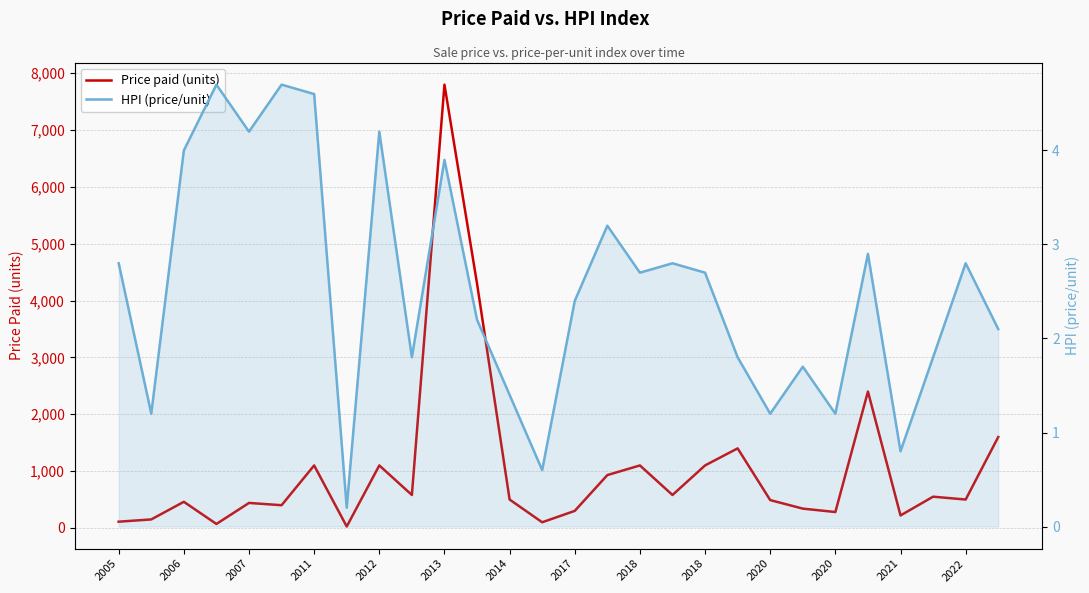

What is the sum of the HPI (price/unit) values at 2017 and 2022?

5.2